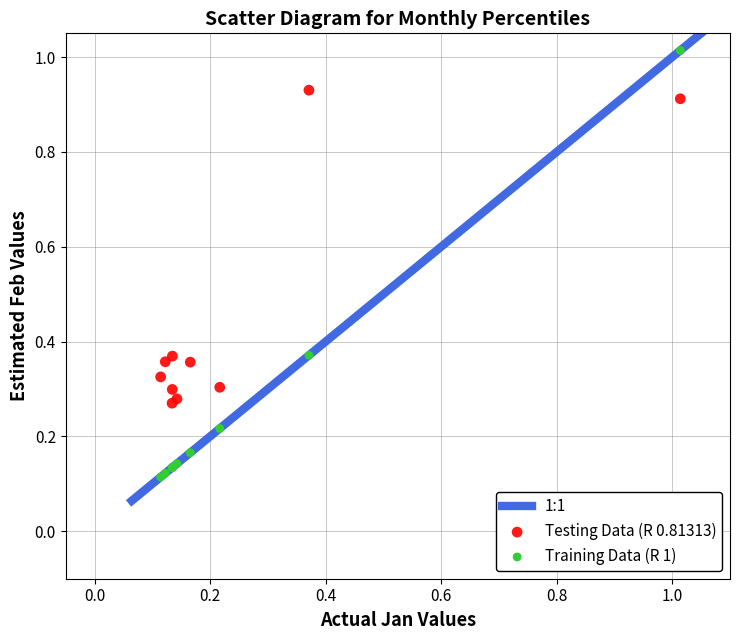

Which series has the largest Y range (max minus min)?

Training Data (R 1)